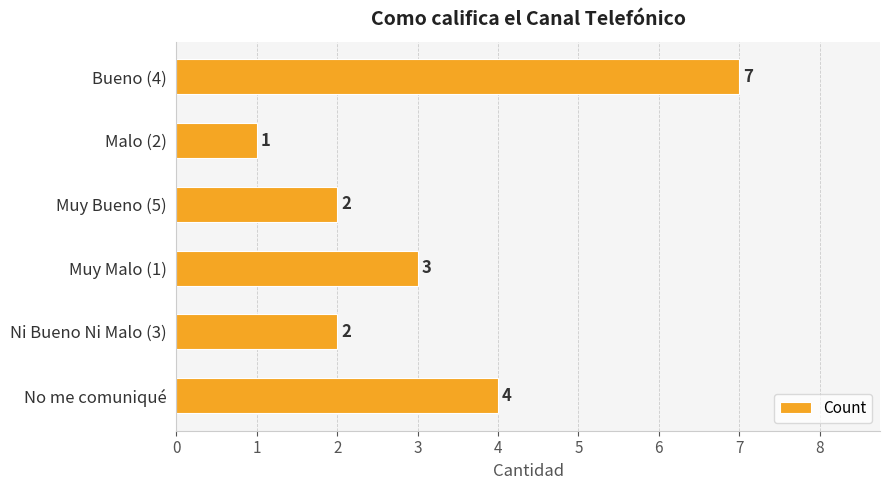

What is the ratio of the value at Bueno (4) to the value at Muy Malo (1)?

2.3